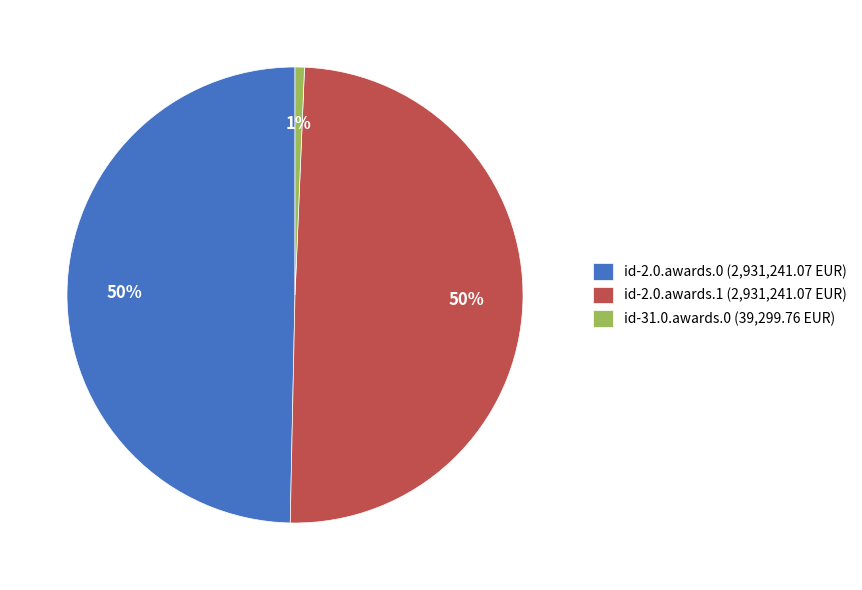

Which slice is the smallest?

id-31.0.awards.0